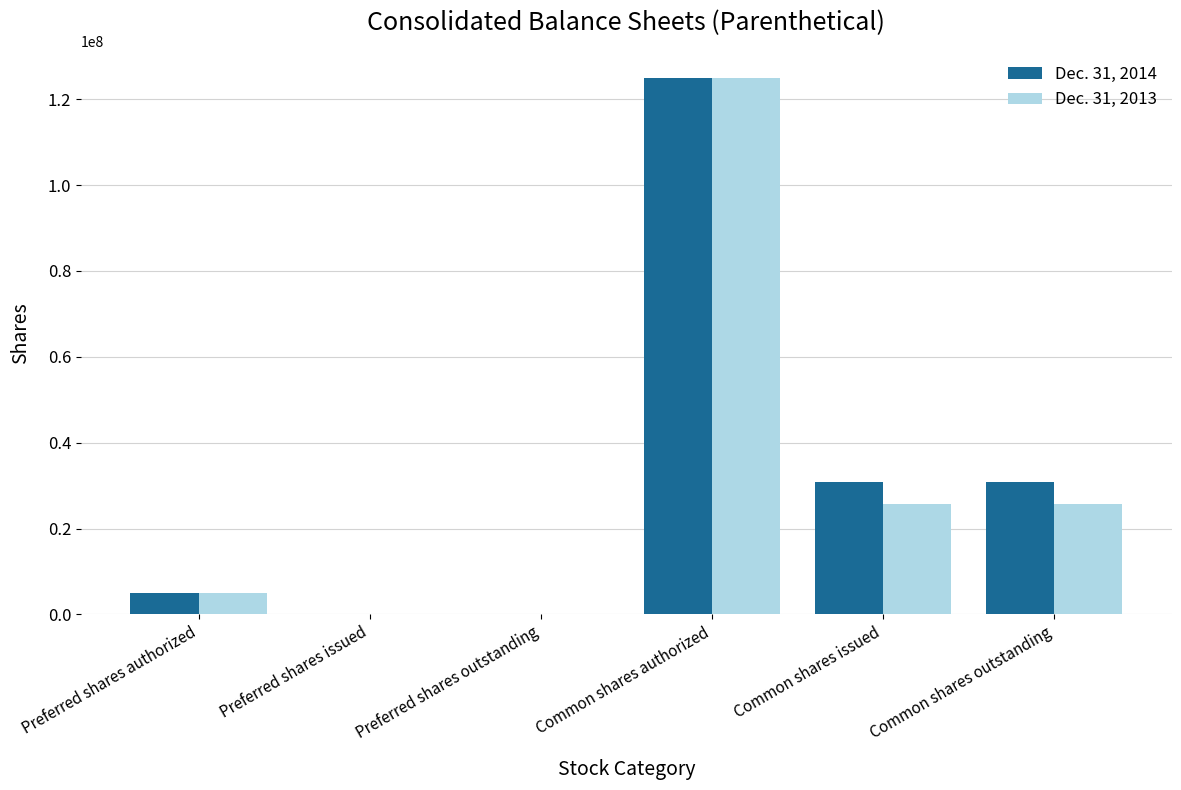

Which series changed the most between Preferred shares issued and Common shares outstanding?

Dec. 31, 2014